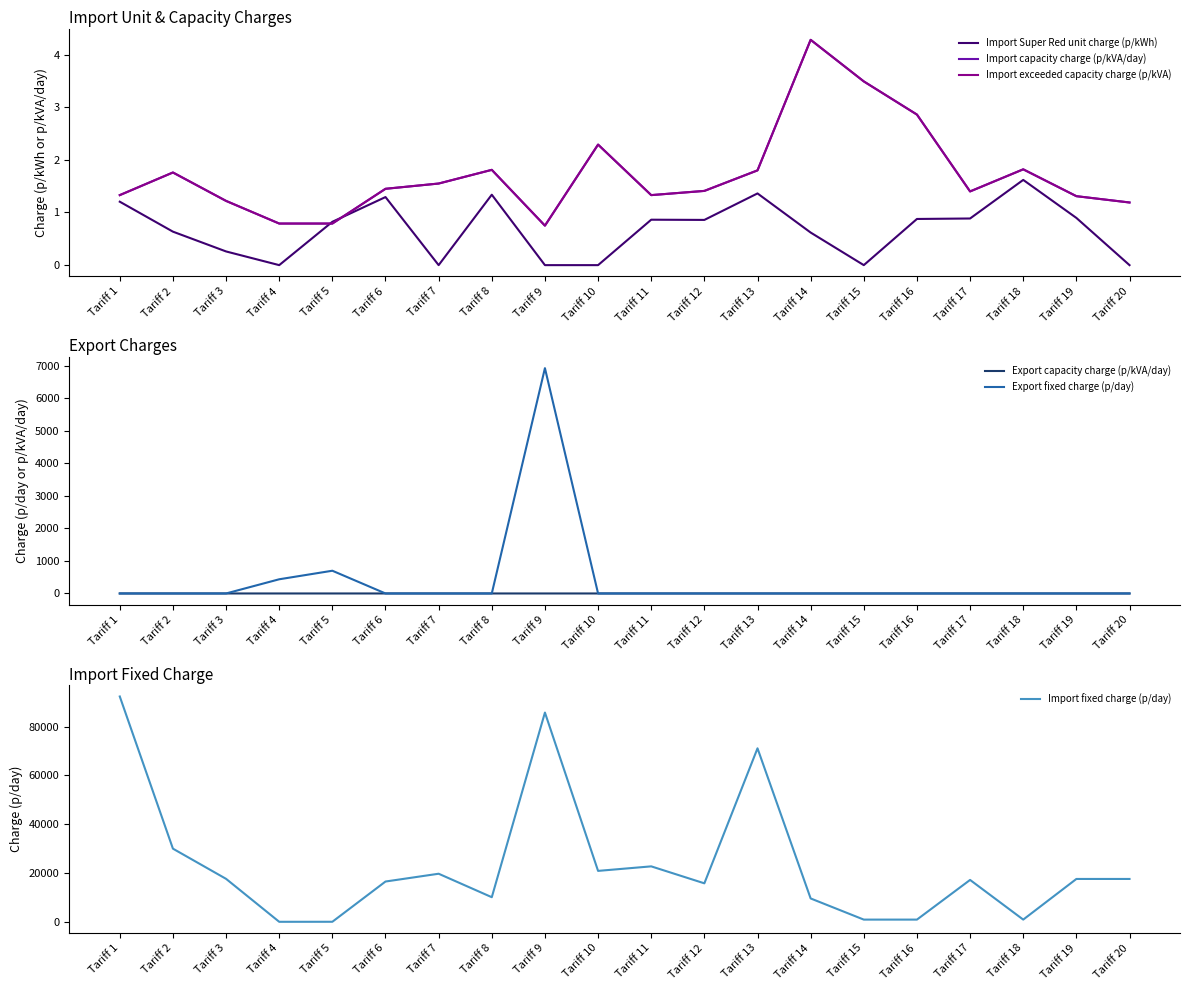

What is the spread (max minus min) of values at Tariff 6?

16503.9